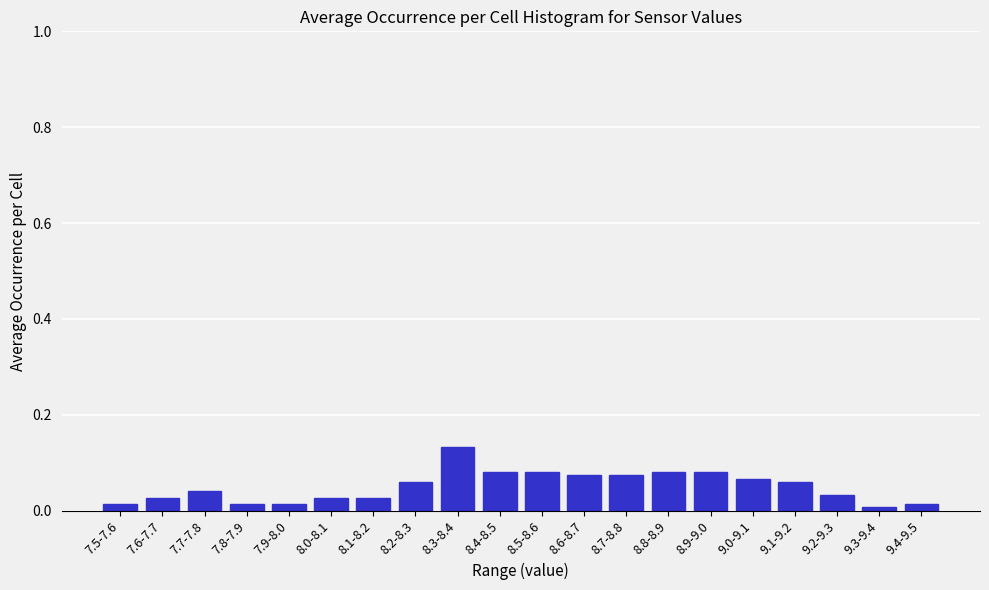

What is the label of the 11th bar from the right?

8.4-8.5